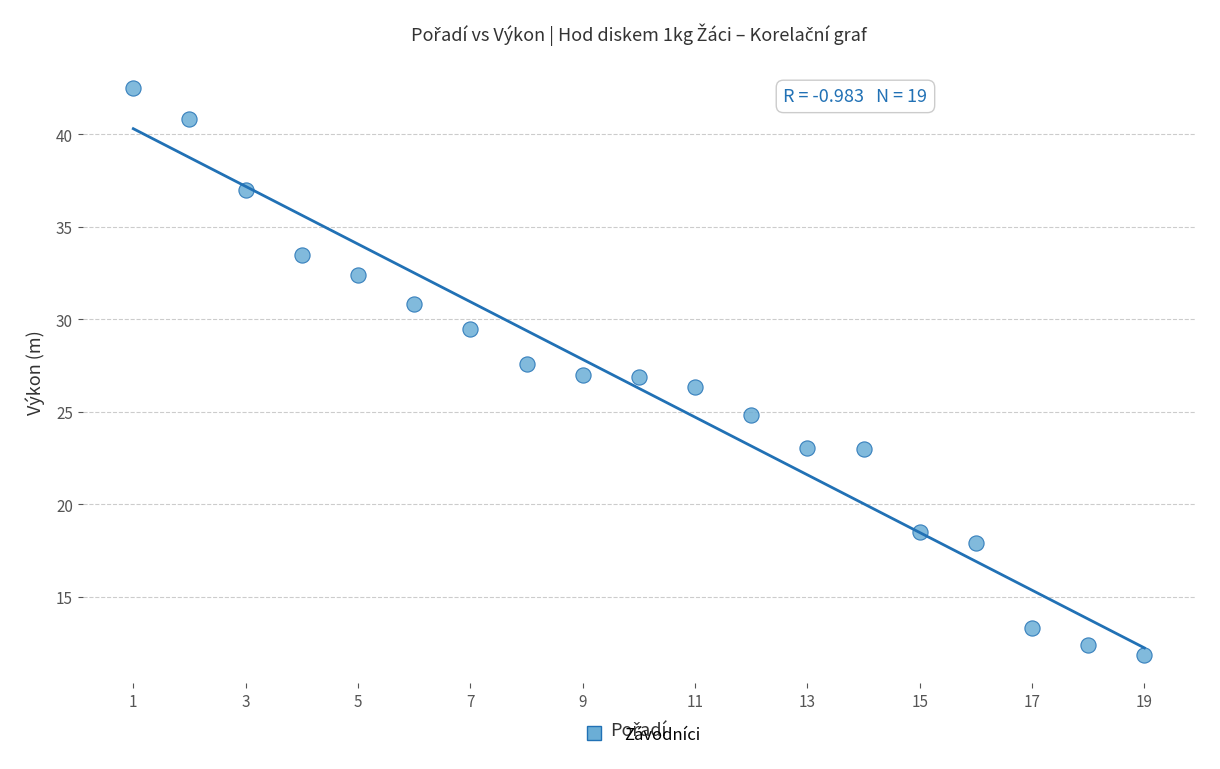

What is the range of X values (max minus min)?

18.0